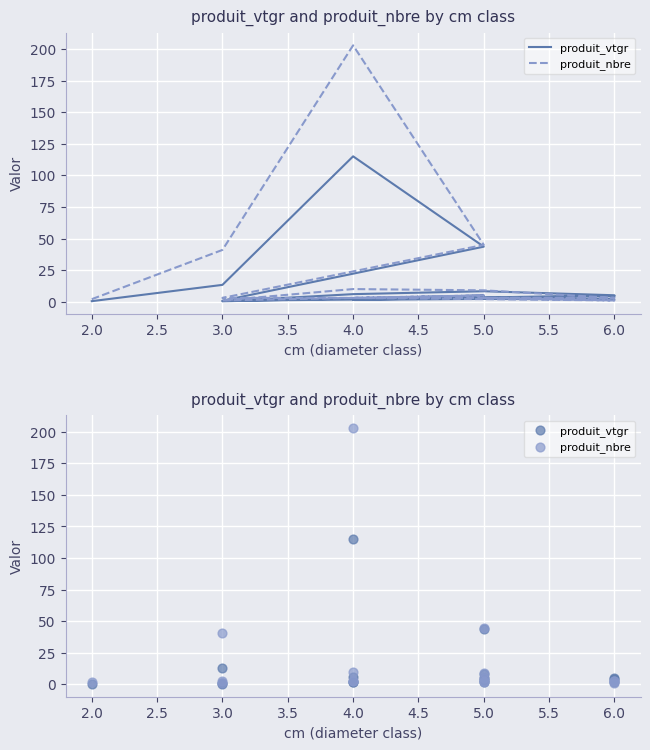

Is the value of produit_vtgr at 4.0 greater than the value of produit_nbre at 5.0?

Yes